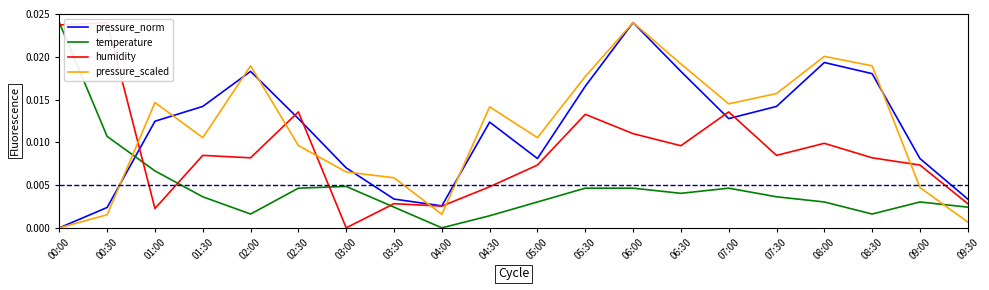

Which label corresponds to the largest value in the chart?

06:00